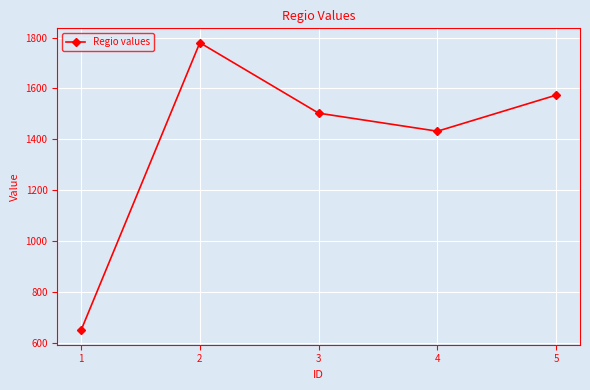

How many points are lower than both their immediate neighbors (excluding endpoints)?

1